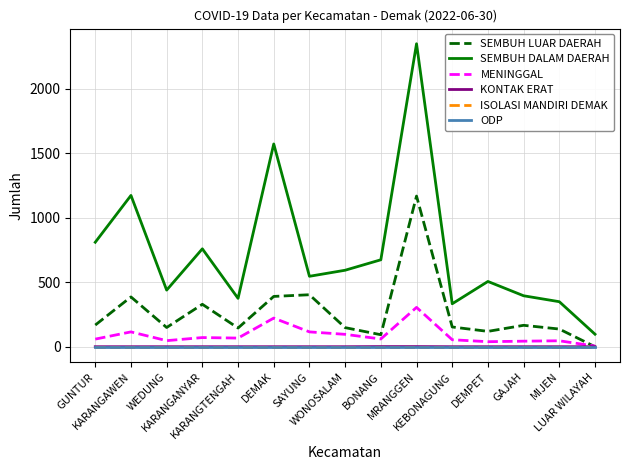

Is this an area chart (filled region under the line)?

No